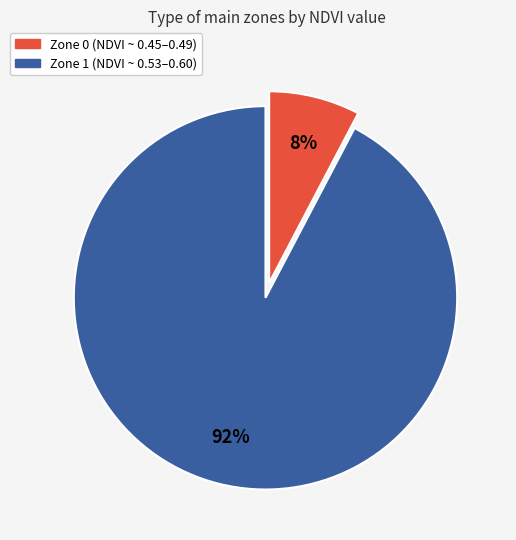

What is the smallest slice in the pie chart?

Zone 0